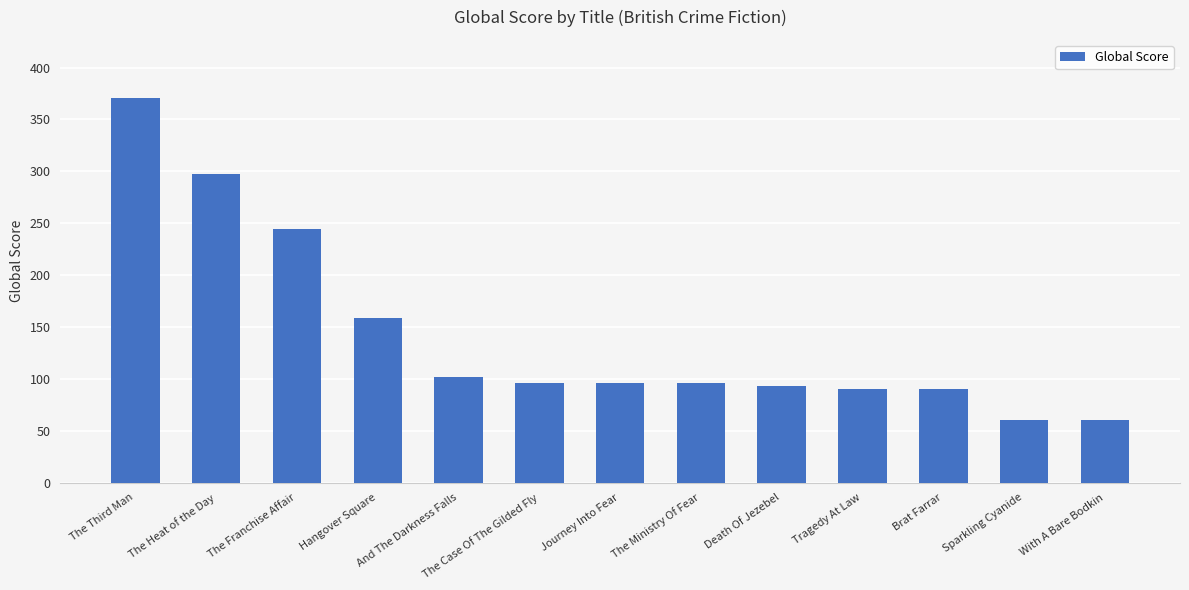

What position from the left is The Ministry Of Fear?

8